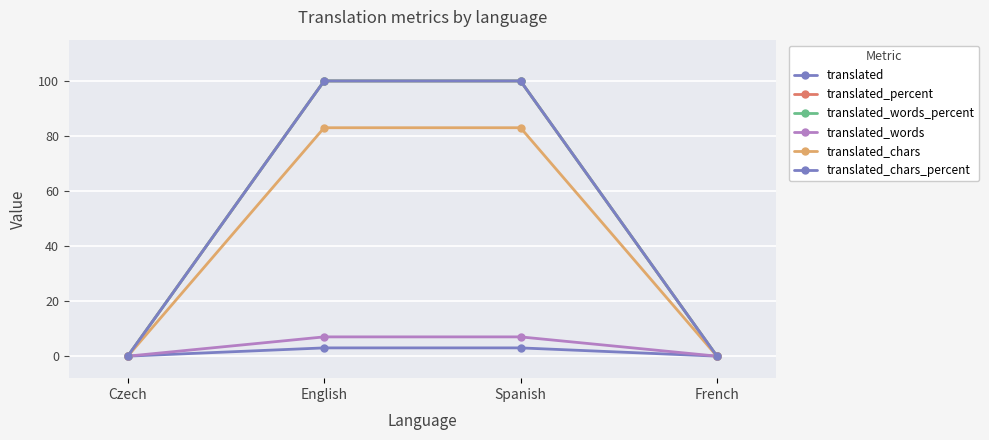

What is the sum of all translated_chars_percent values?

200